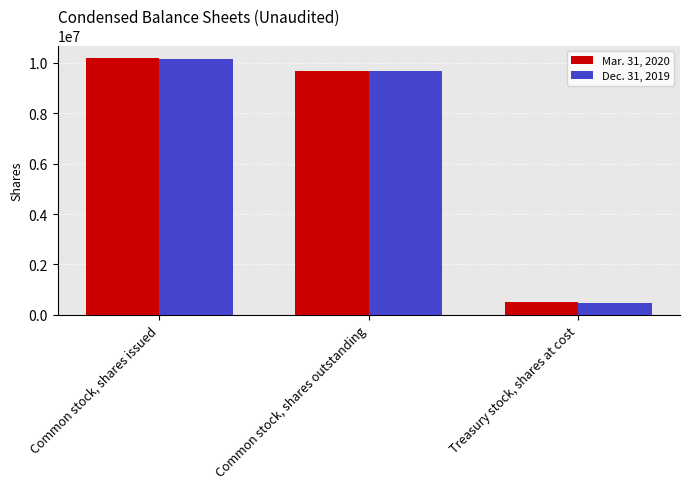

What is the highest value of the Mar. 31, 2020 series?

10185000